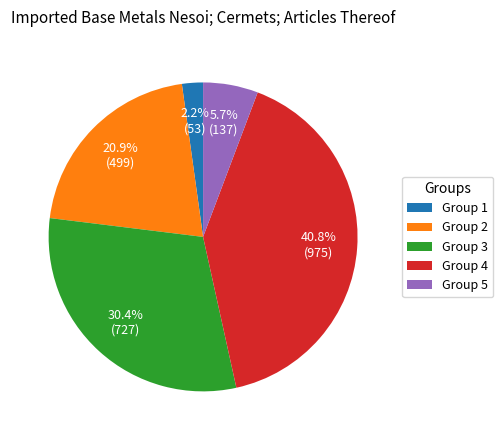

Between Group 1 and Group 2, which is larger?

Group 2